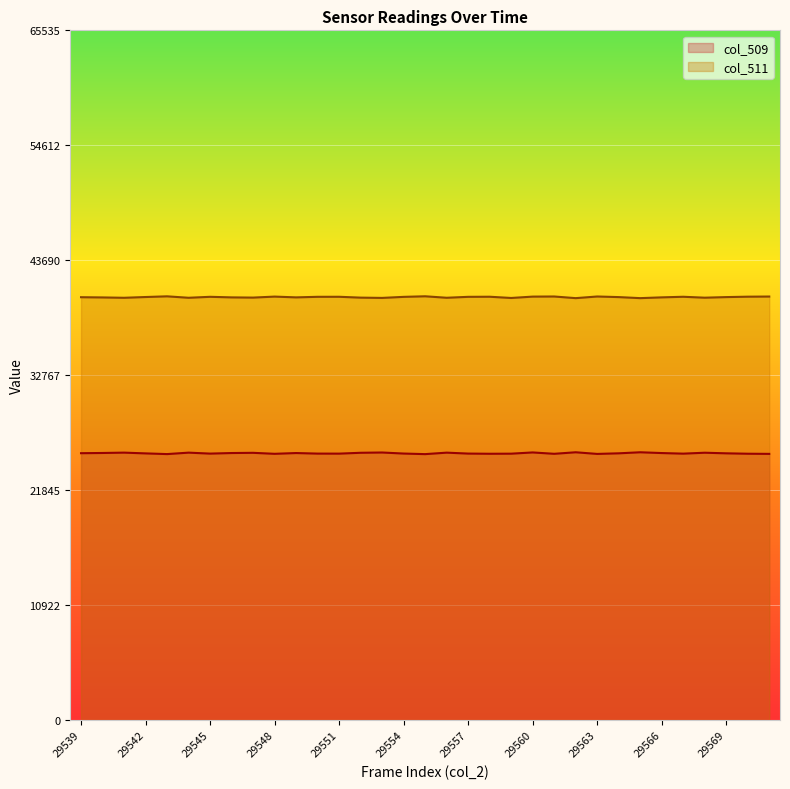

List the labels in order of col_511 value, smallest first.

29562, 29565, 29559, 29553, 29541, 29544, 29556, 29568, 29552, 29547, 29540, 29546, 29549, 29566, 29539, 29564, 29569, 29542, 29554, 29557, 29545, 29550, 29551, 29567, 29558, 29570, 29560, 29548, 29571, 29561, 29563, 29543, 29555